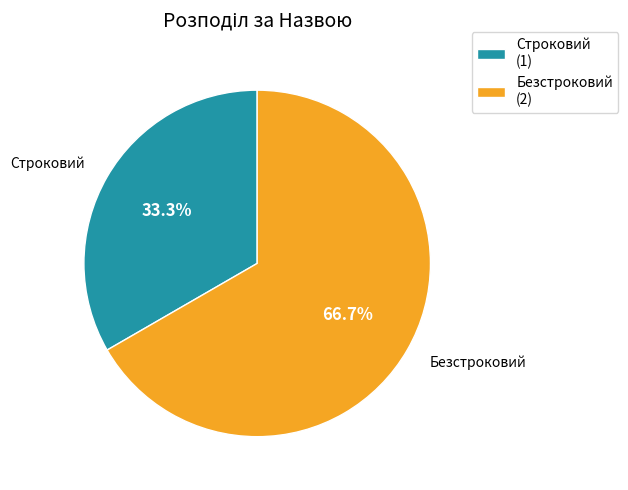

Which has a higher value, Безстроковий or Строковий?

Безстроковий